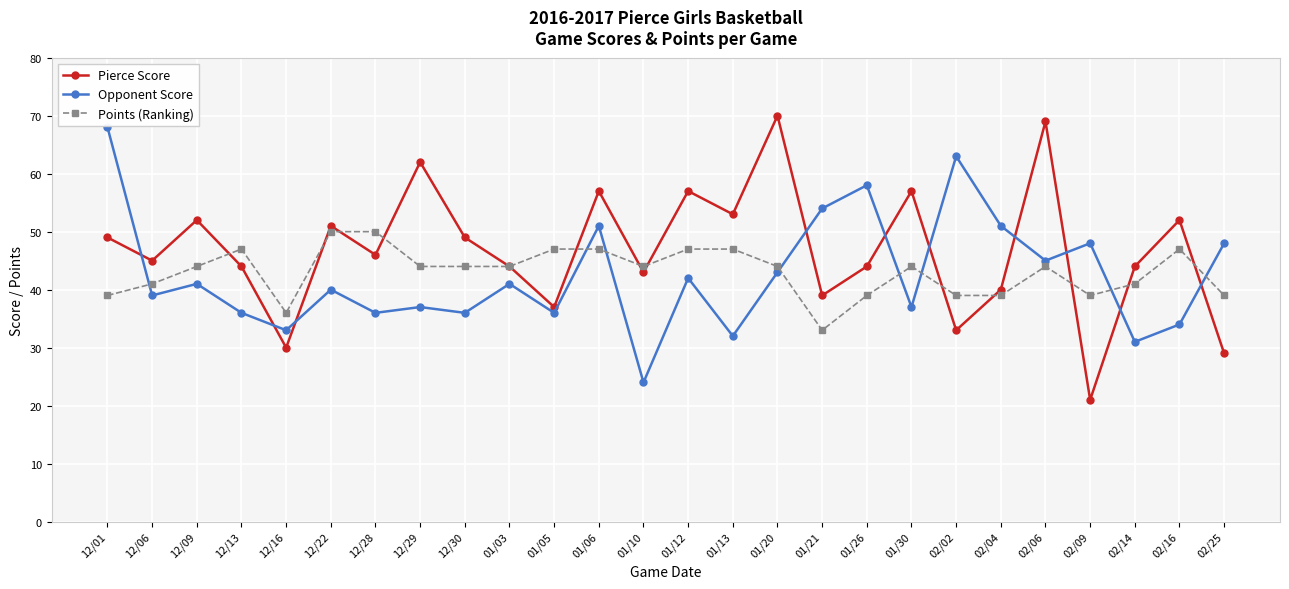

Which series changed the most between 01/20 and 01/26?

Pierce Score